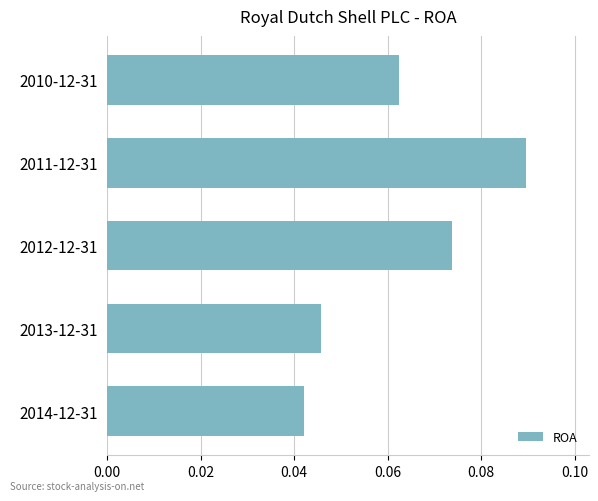

Which has a higher value, 2014-12-31 or 2012-12-31?

2012-12-31